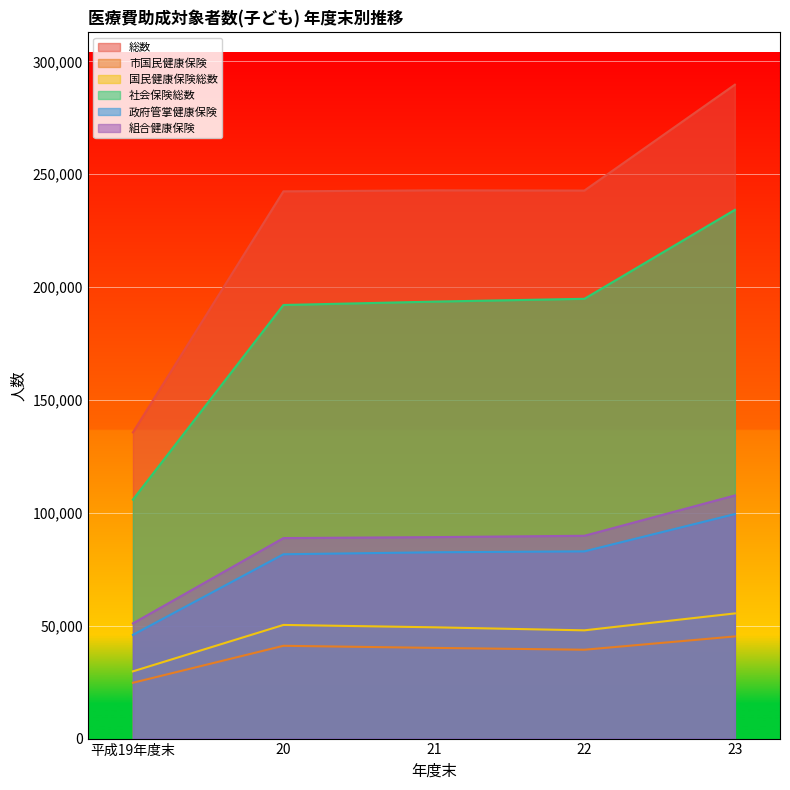

What is the difference between the maximum and minimum values in the 政府管掌健康保険 series?

53506